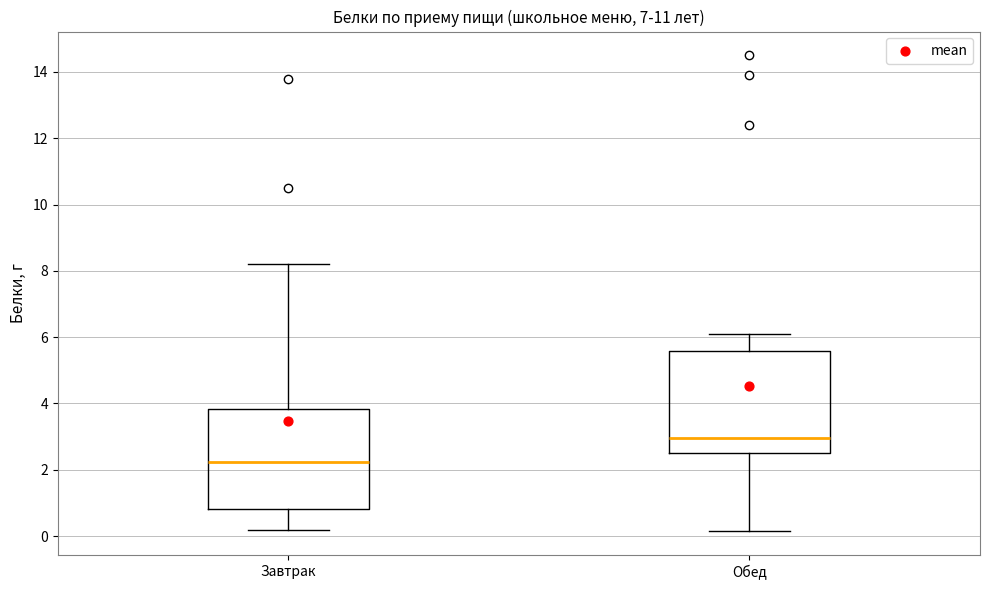

Which box has the highest median line?

Обед